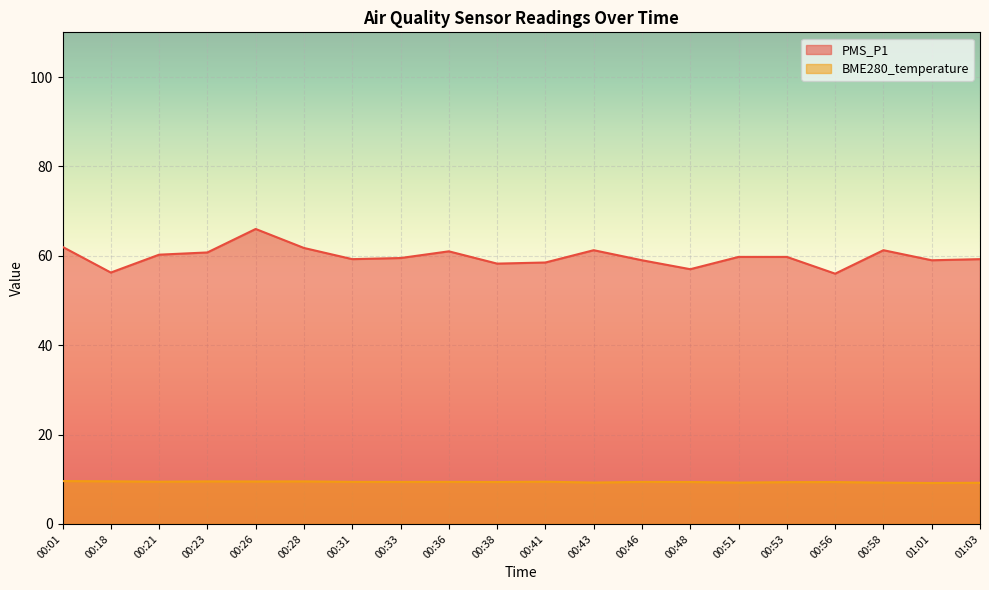

What is the spread (max minus min) of values at 00:21?

50.8